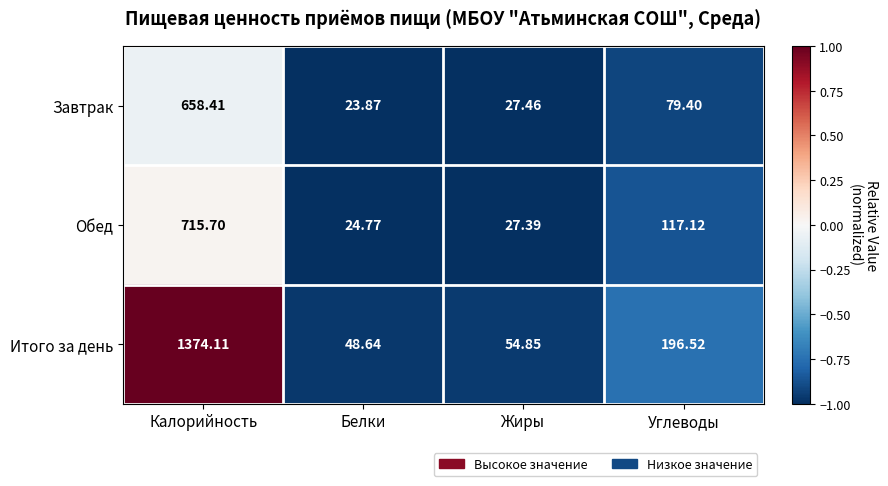

List the labels in order of Обед value, smallest first.

Белки, Жиры, Углеводы, Калорийность